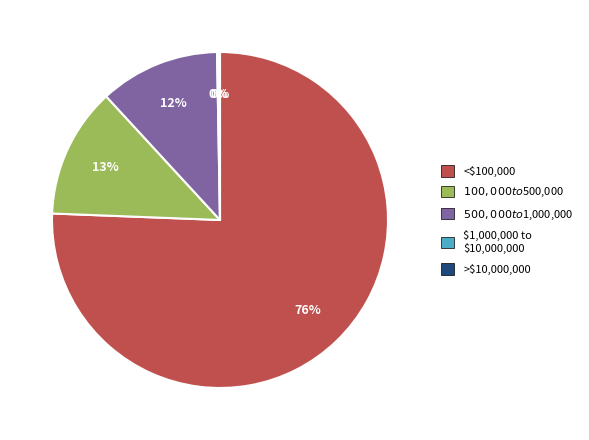

Is there a majority slice in this chart?

Yes